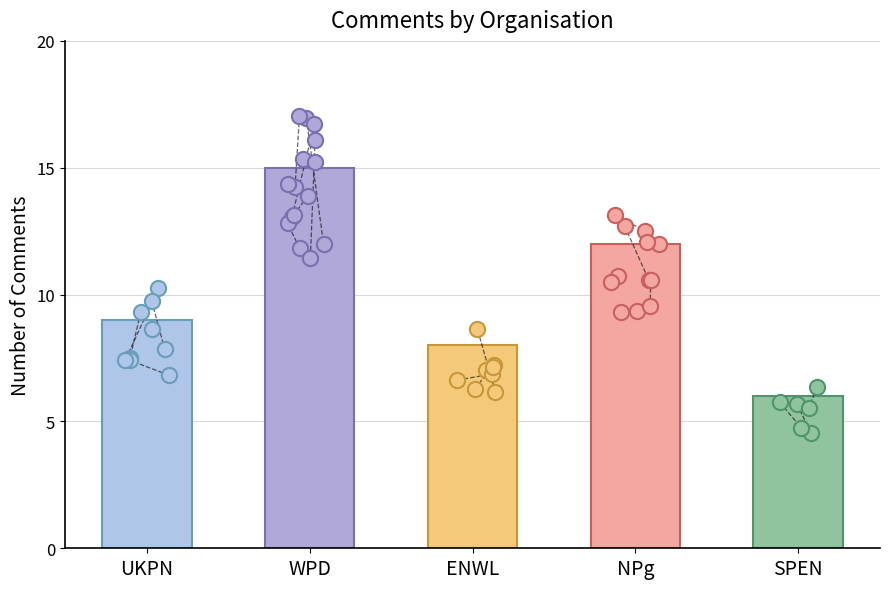

What is the change in value from WPD to SPEN?

-9